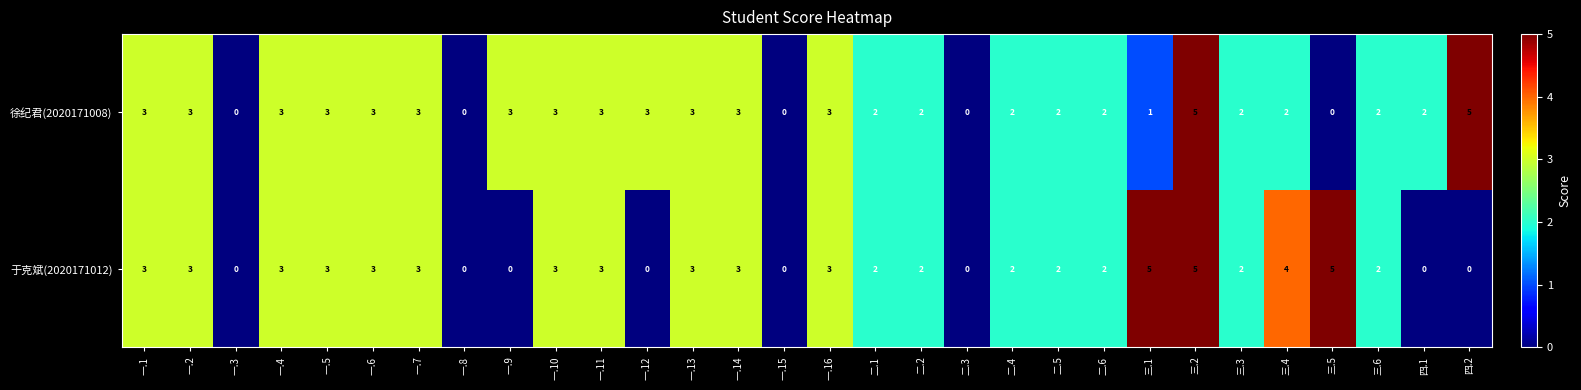

Between 一.6 and 一.12, which series saw the biggest shift?

于克斌(2020171012)